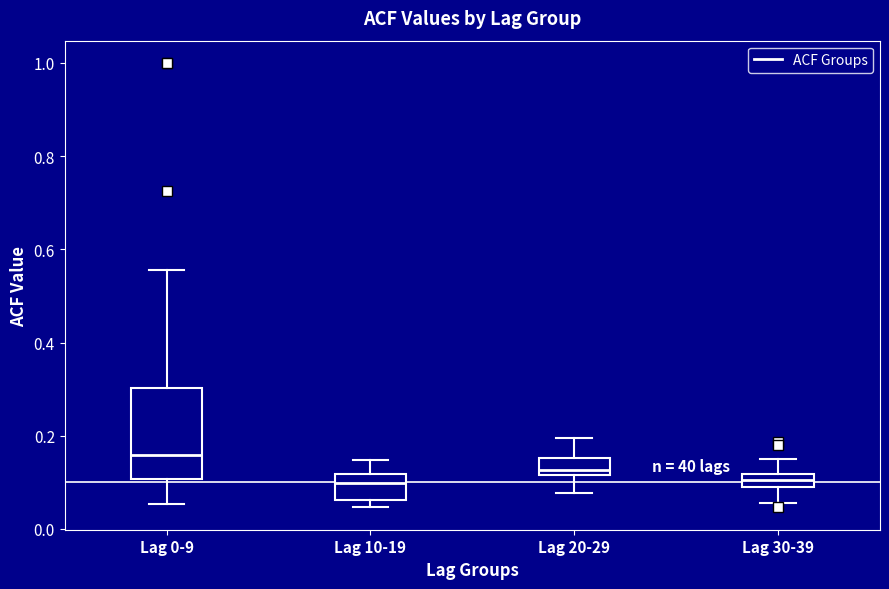

Which box is the tallest, from its lower edge to its upper edge?

Lag 0-9